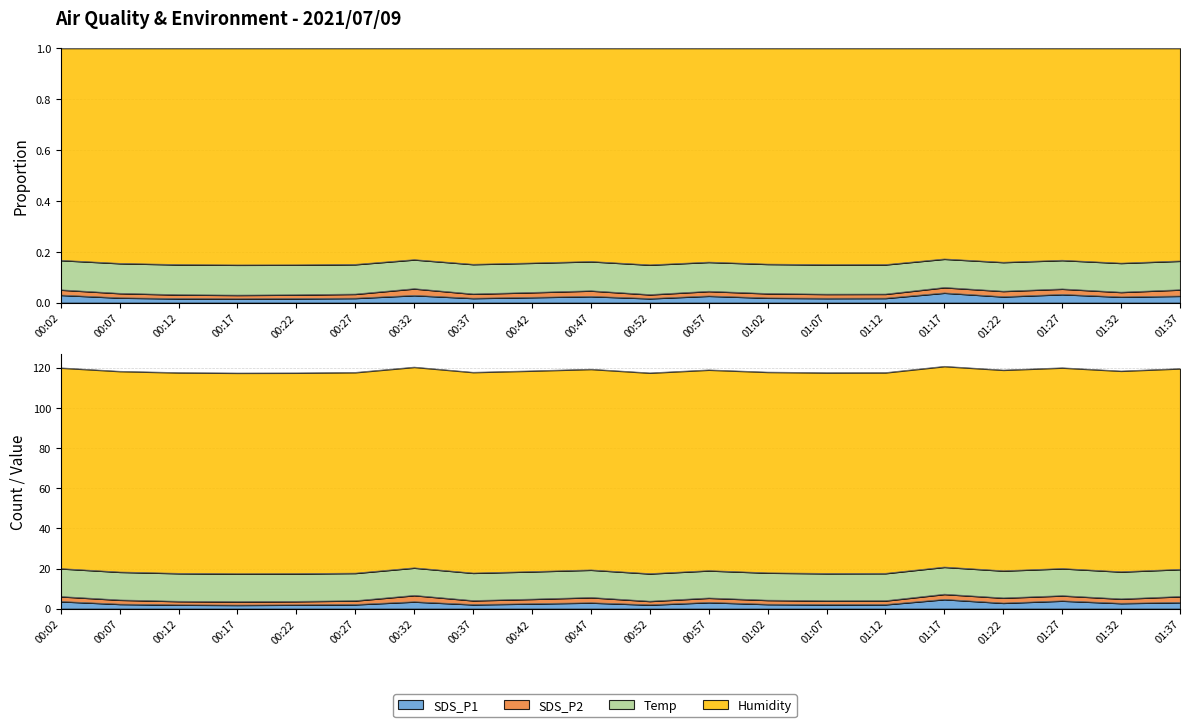

True or false: Humidity has more than 0 points higher than both neighbors.

False